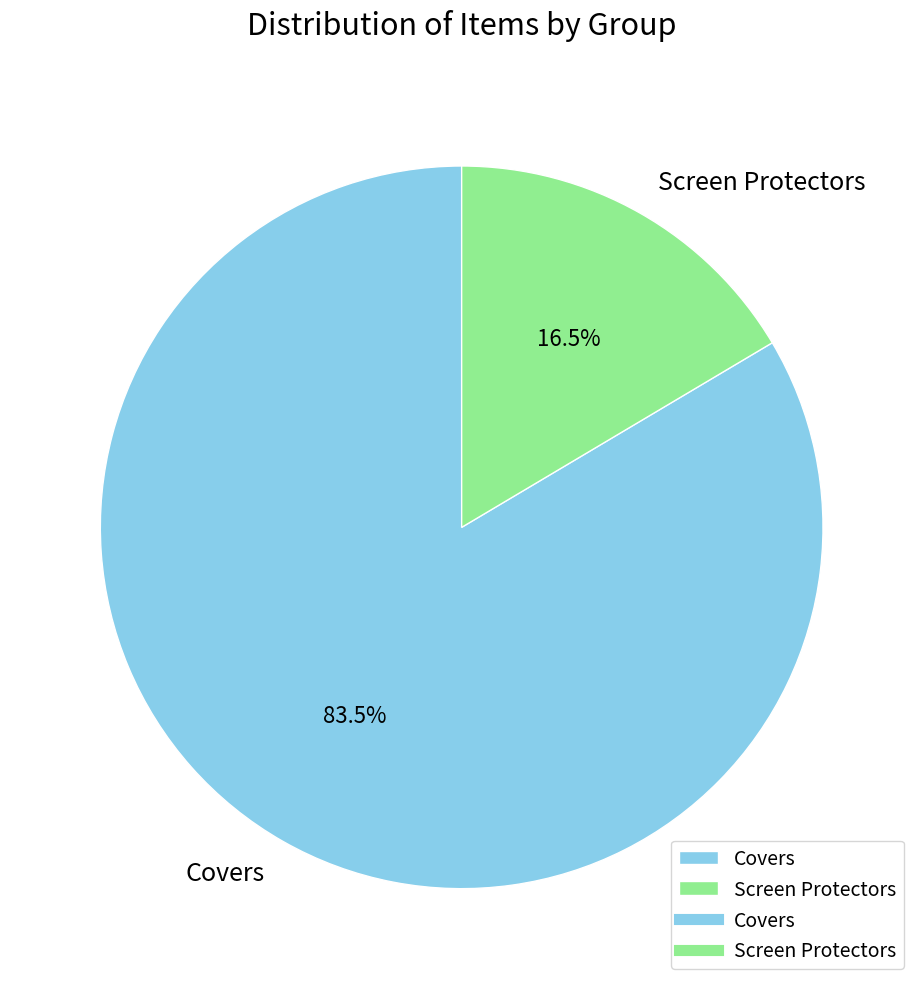

Is there any slice that represents more than half of the pie?

Yes